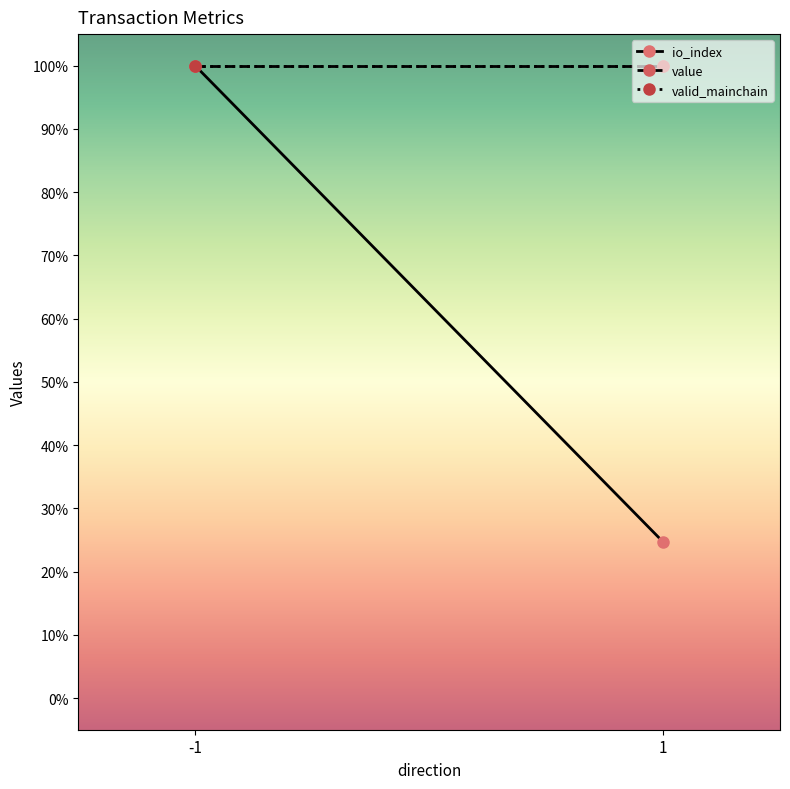

What is the lowest value of the io_index series?

0.2